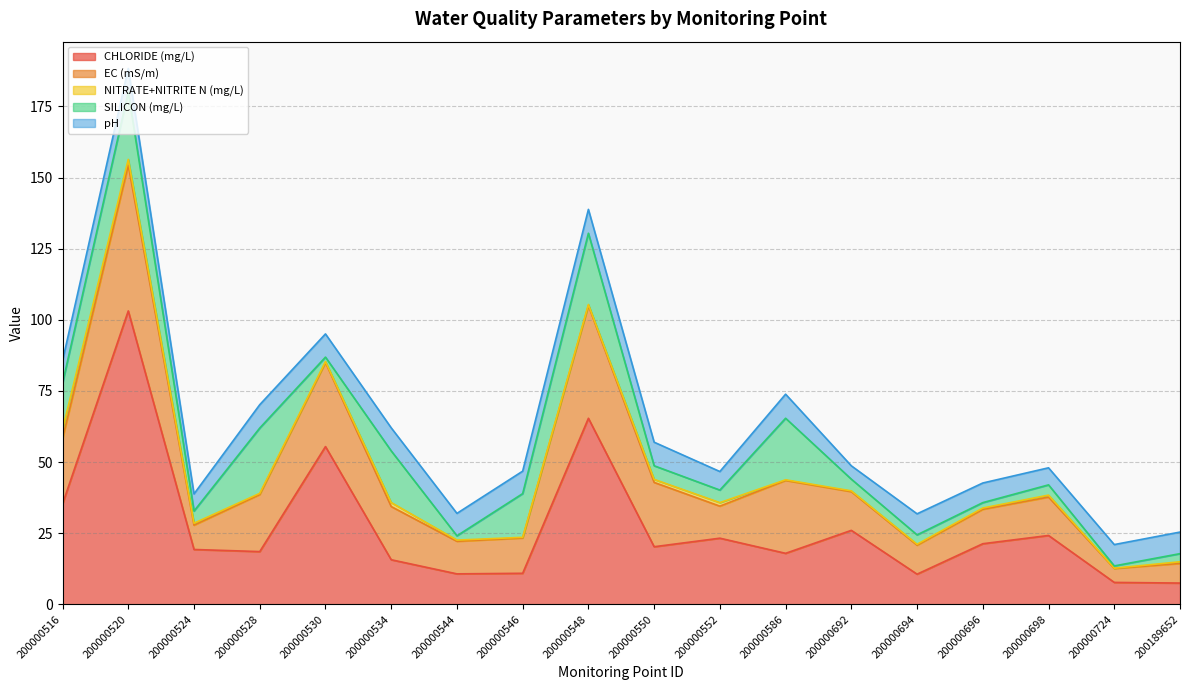

How many values in the EC (mS/m) series are below 13?

8